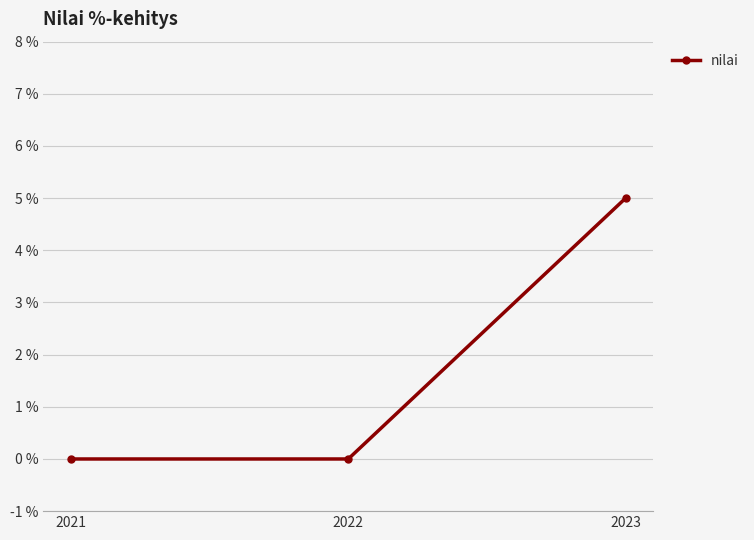

Count the values in the range 0 to 5.

3